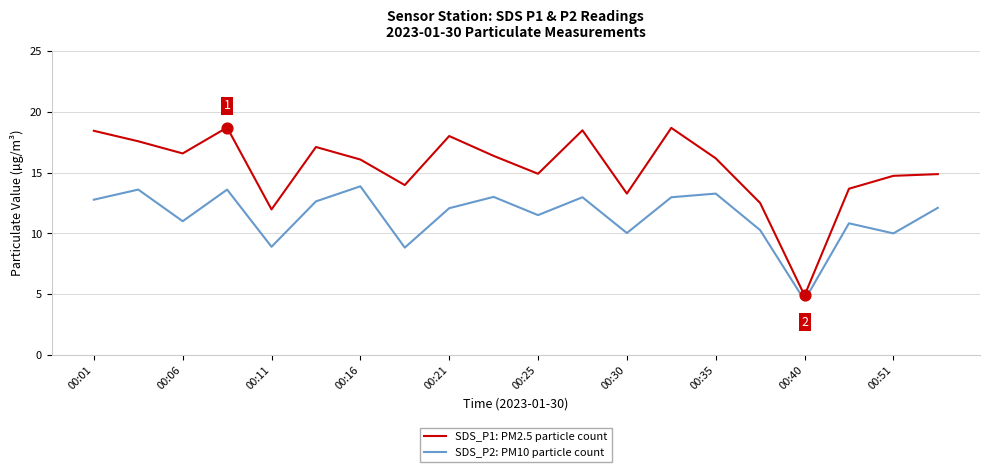

Which series has the largest range (max minus min)?

SDS_P1: PM2.5 particle count